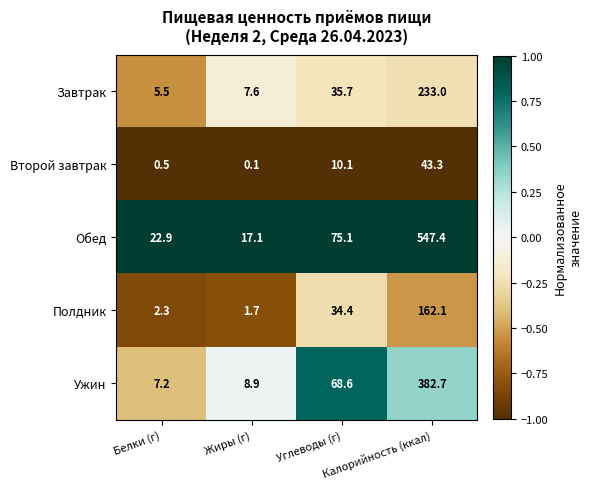

Which series has the largest total across all categories?

Обед